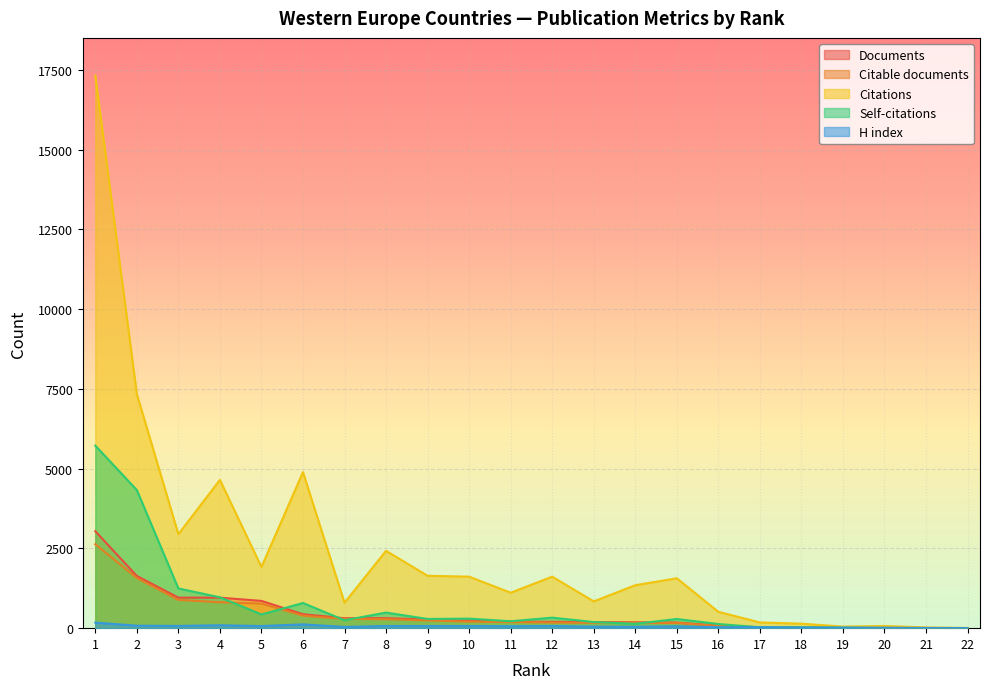

Rank the series at 4 from highest to lowest value.

Citations, Self-citations, Documents, Citable documents, H index